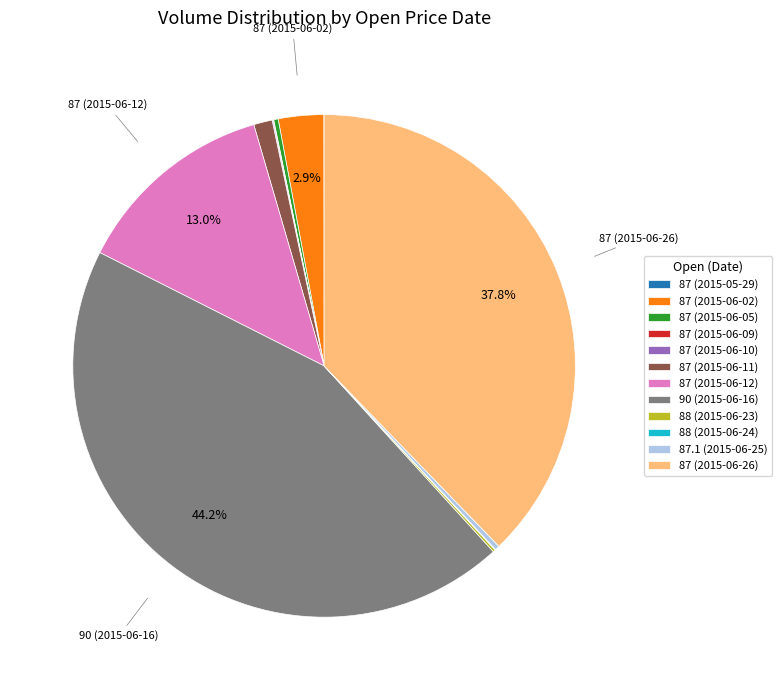

What is the largest slice in the pie chart?

90 (2015-06-16)